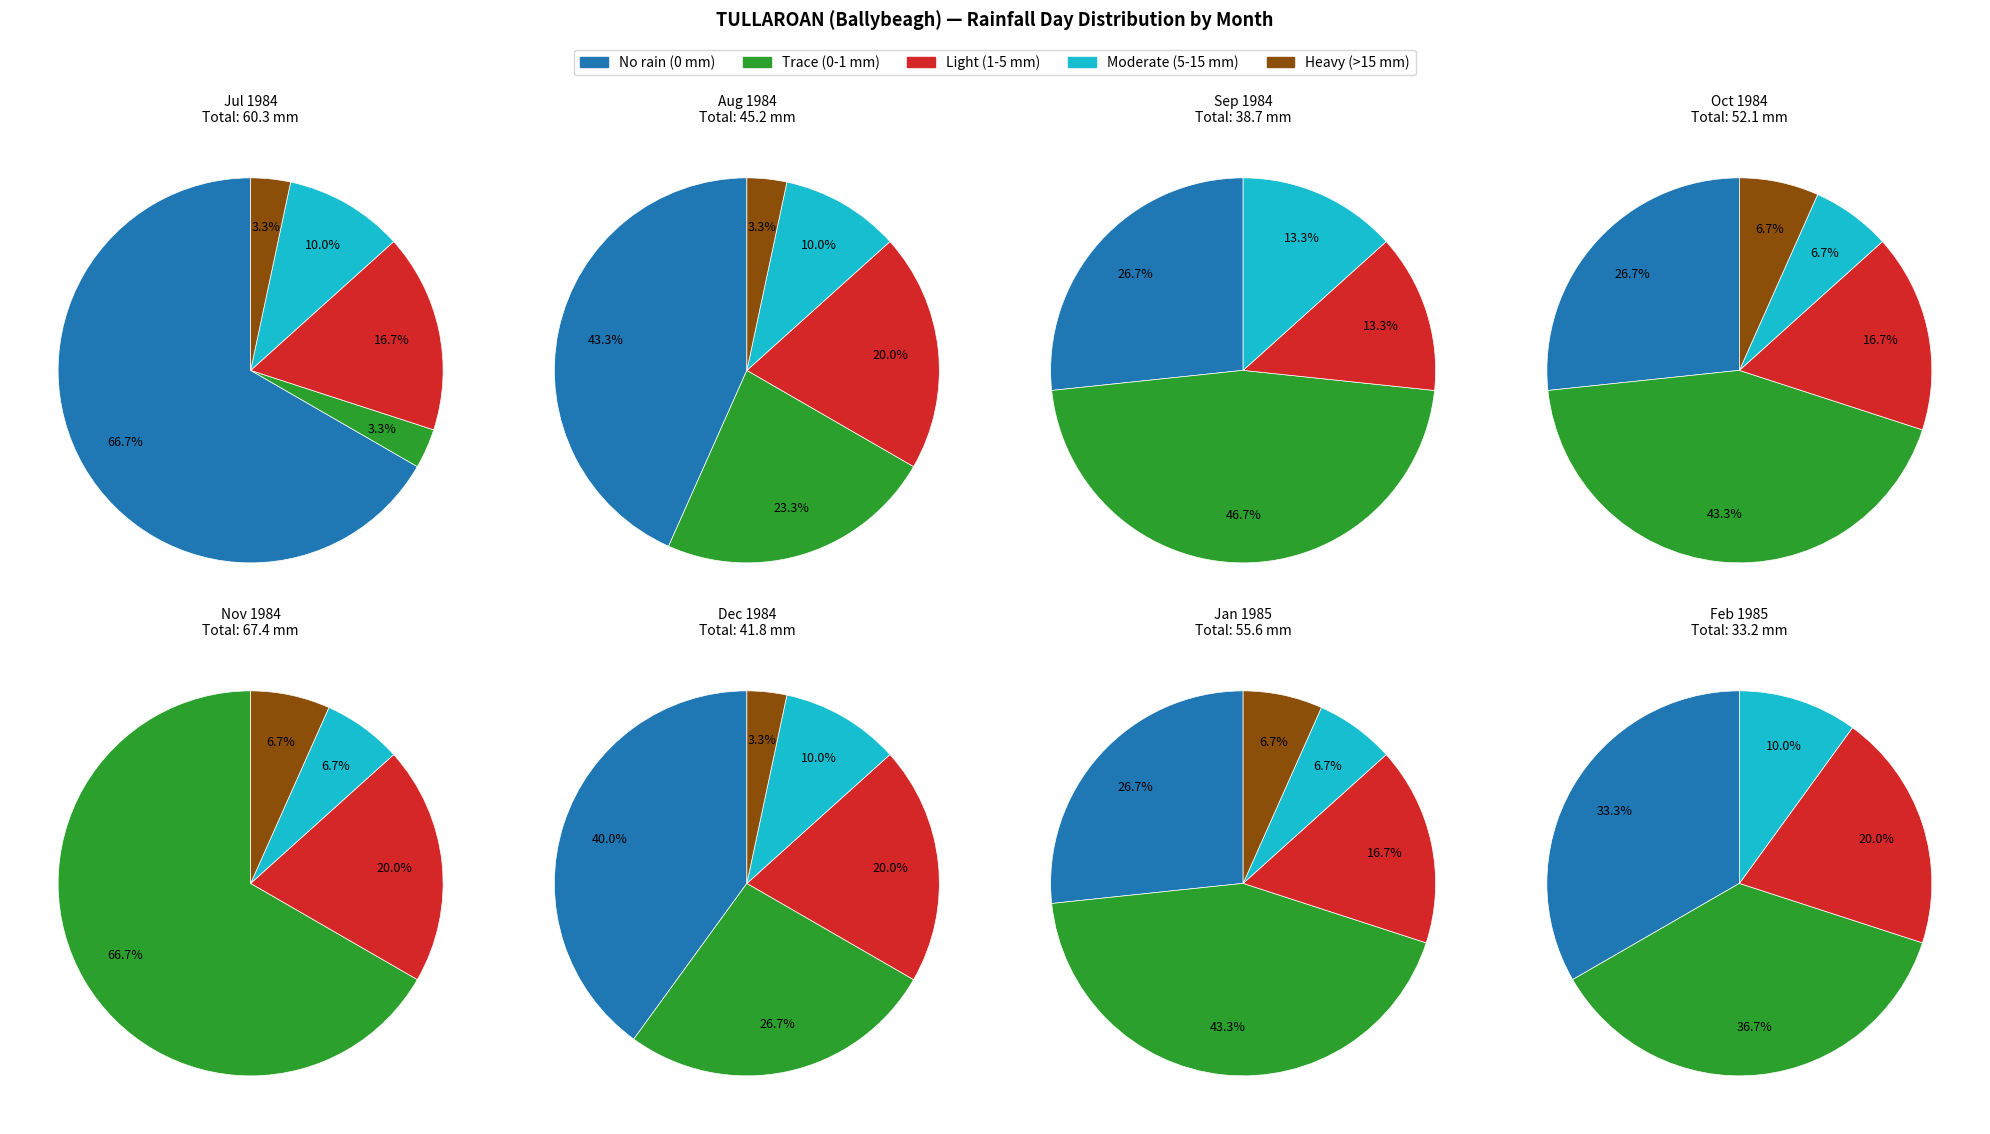

The 4 slice represents 14% of the pie. True or false?

False